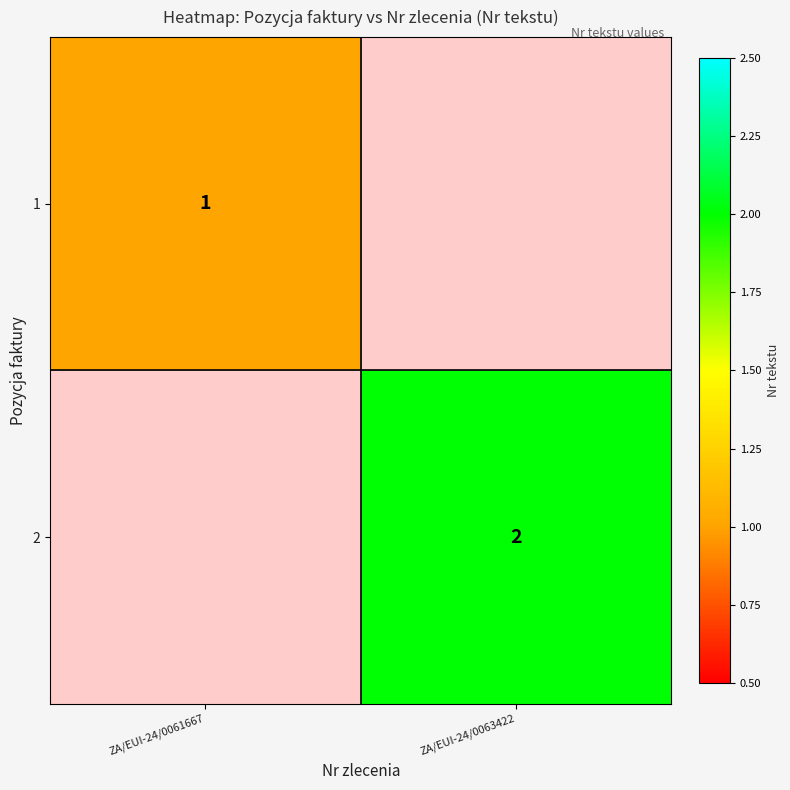

Is it true that 2 equals 2 at ZA/EUI-24/0063422?

True